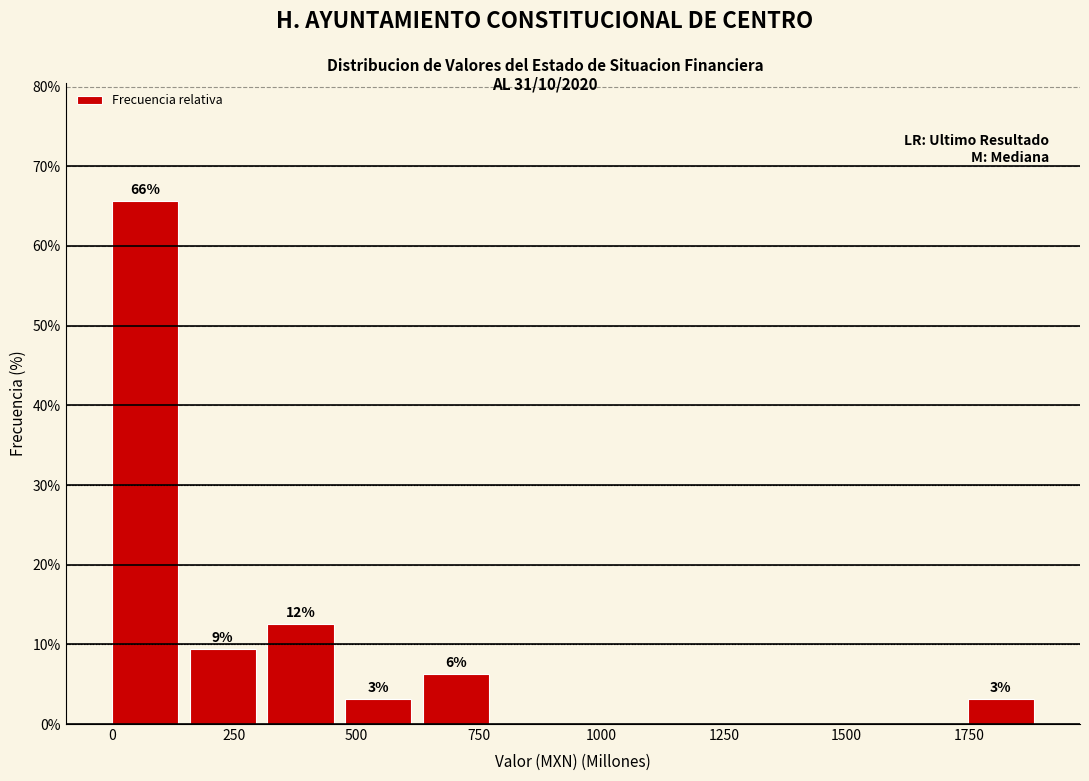

Read against the x-axis, roughly where is the centre of the tallest bar?

50